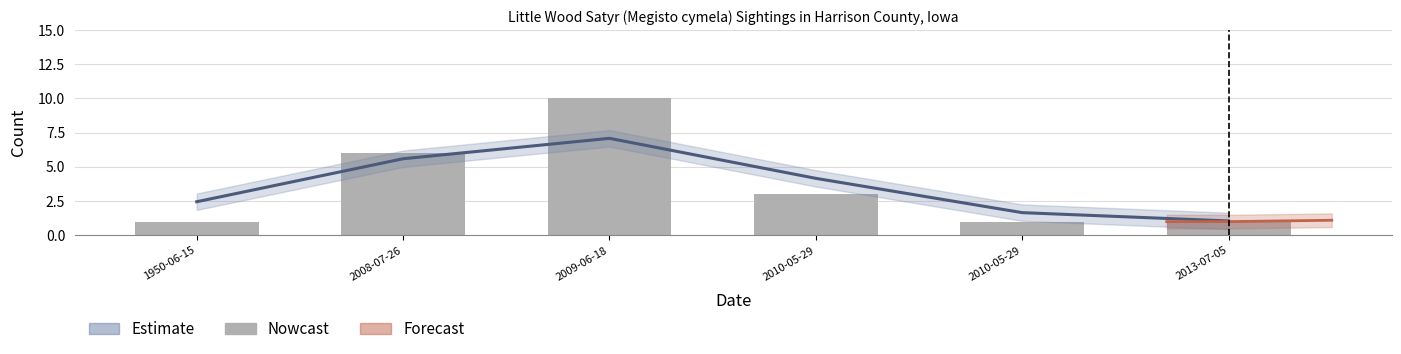

Reading left to right, list all the values displayed in this chart.

1950-06-15=1	2008-07-26=6	2009-06-18=10	2010-05-29=3	2010-05-29=1	2013-07-05=1